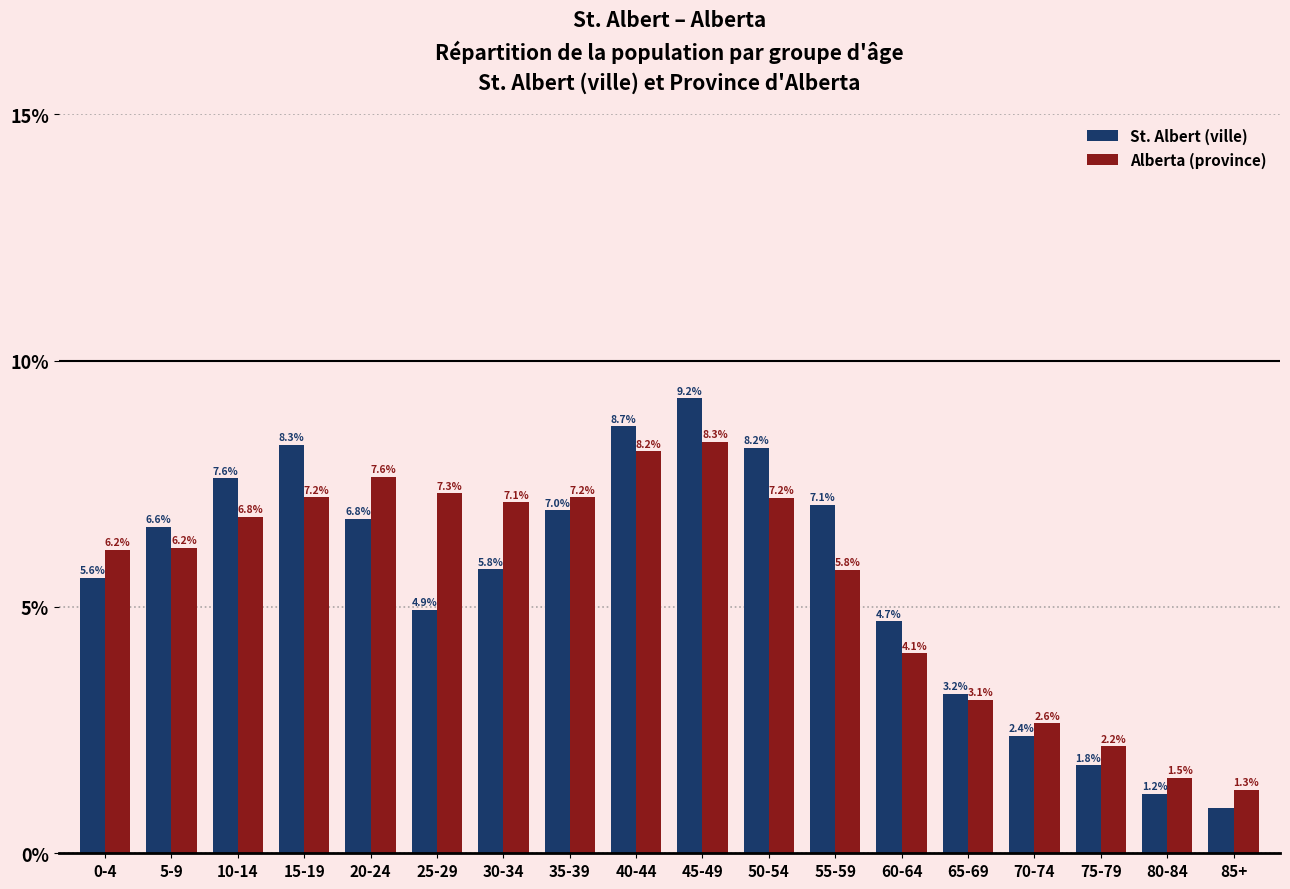

How many bars are there in each group?

2